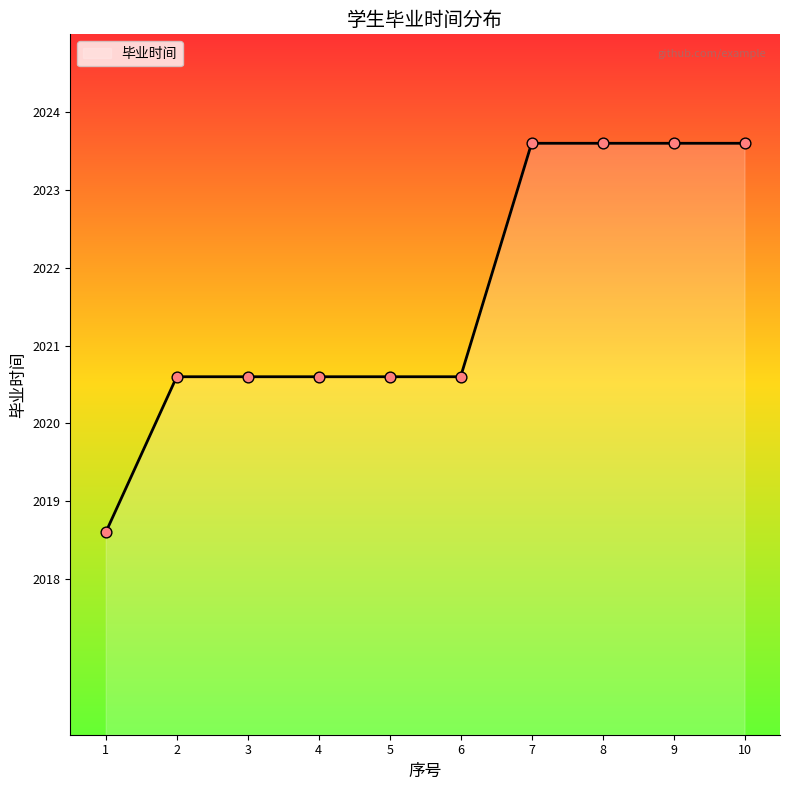

What is the change in value from 6 to 10?

+3.0